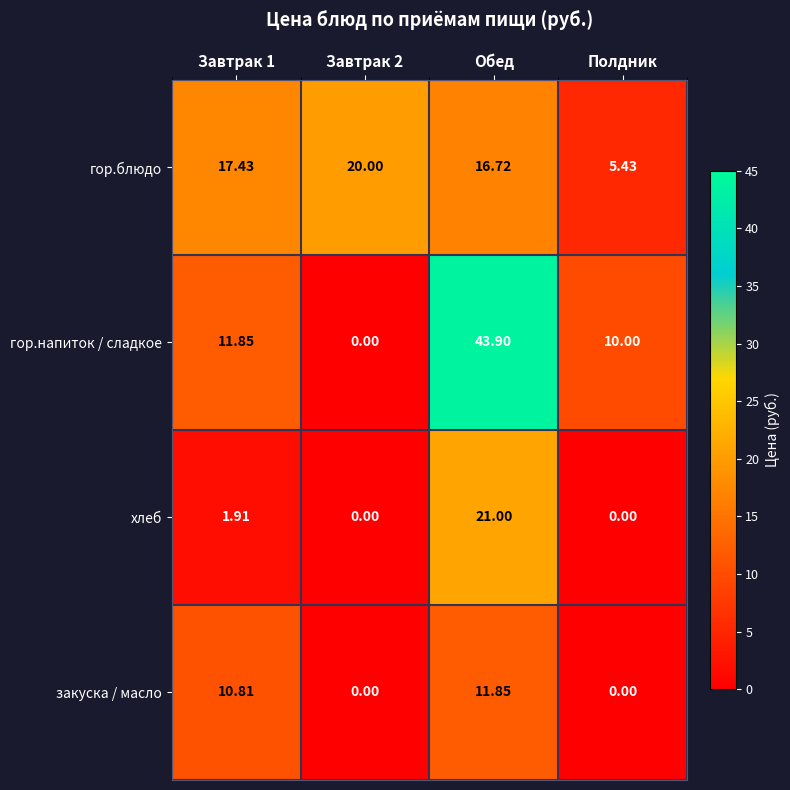

Which series has the widest spread of values?

гор.напиток / сладкое